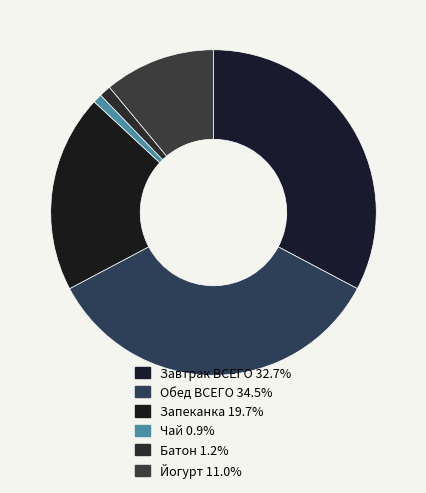

Which category has the smallest portion of the pie?

Чай